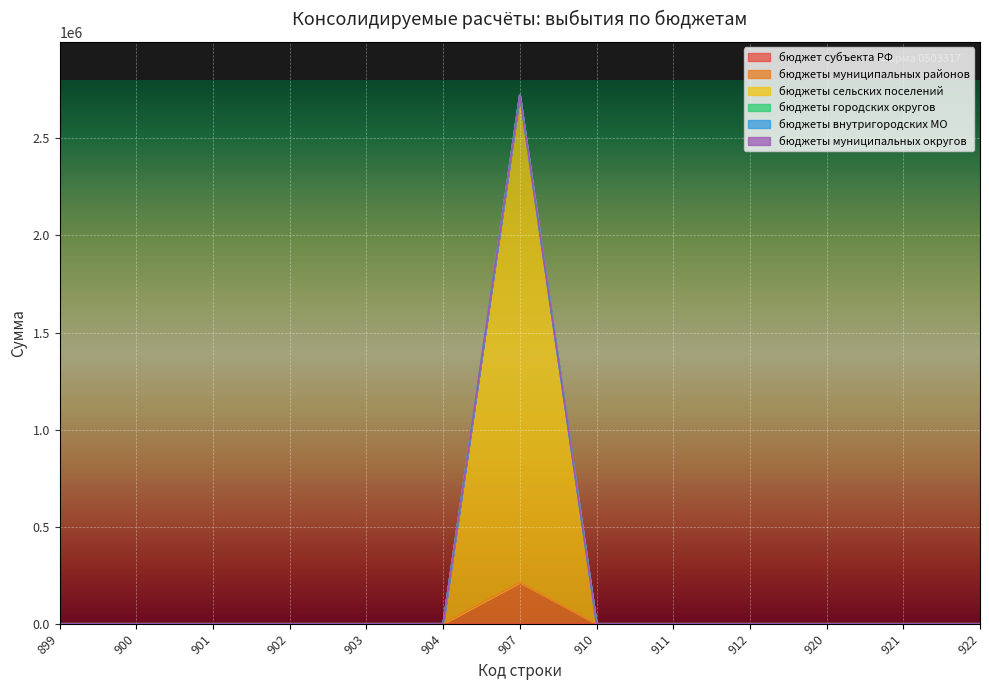

Is it true that бюджеты муниципальных районов equals 0 at 910?

True